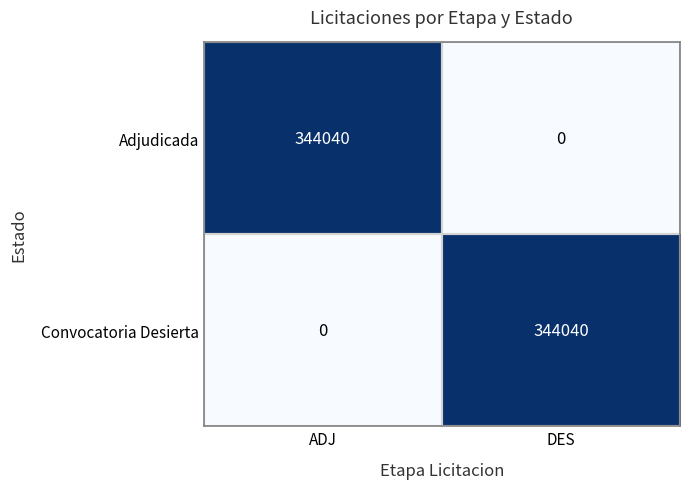

What is the spread (max minus min) of values at DES?

344040